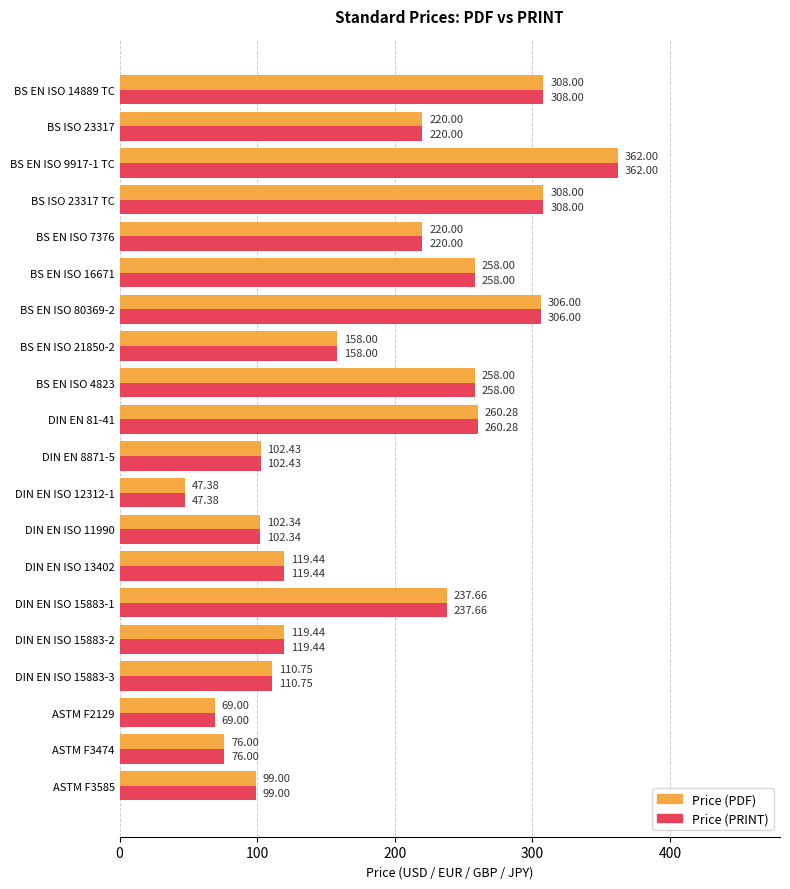

What are all the series names shown in the legend?

Price (PDF), Price (PRINT)